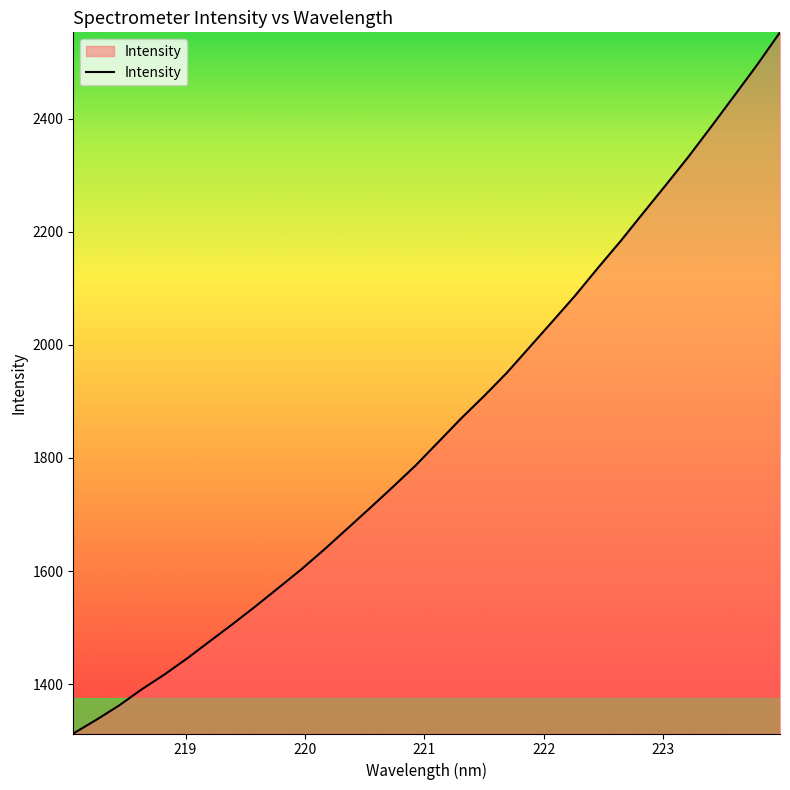

What is the difference between the maximum and minimum values?

1239.7